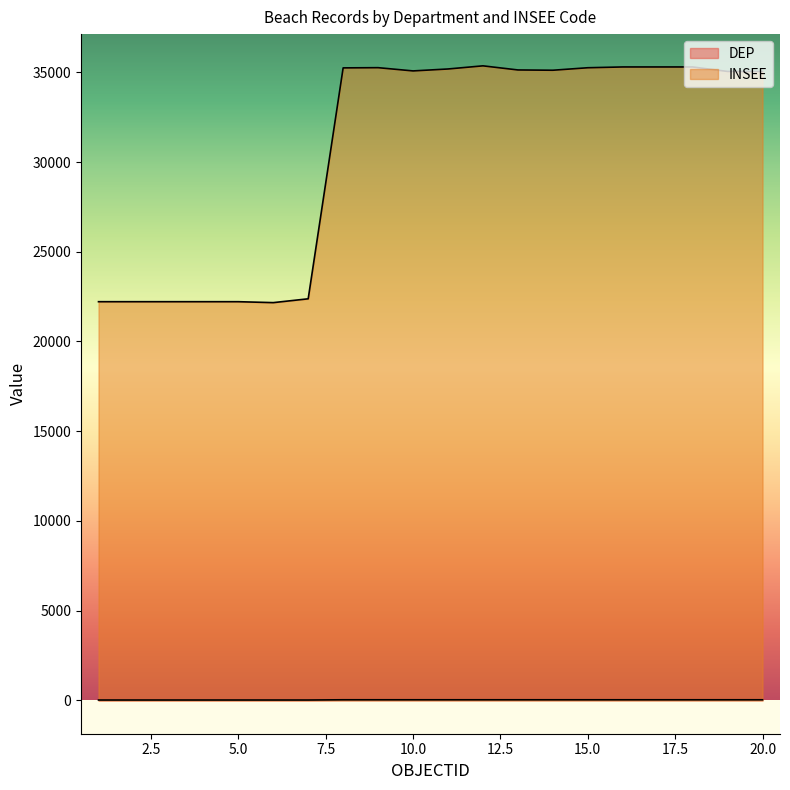

Rank the series by their maximum value, from lowest to highest.

DEP, INSEE